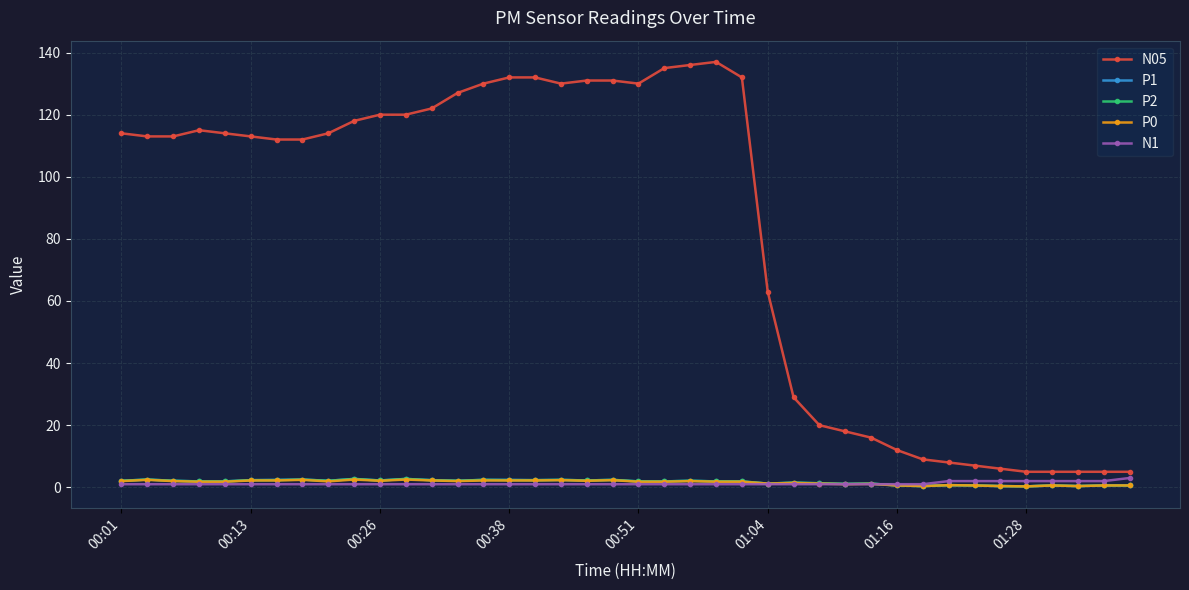

True or false: P0 has more than 1 points higher than both neighbors.

True